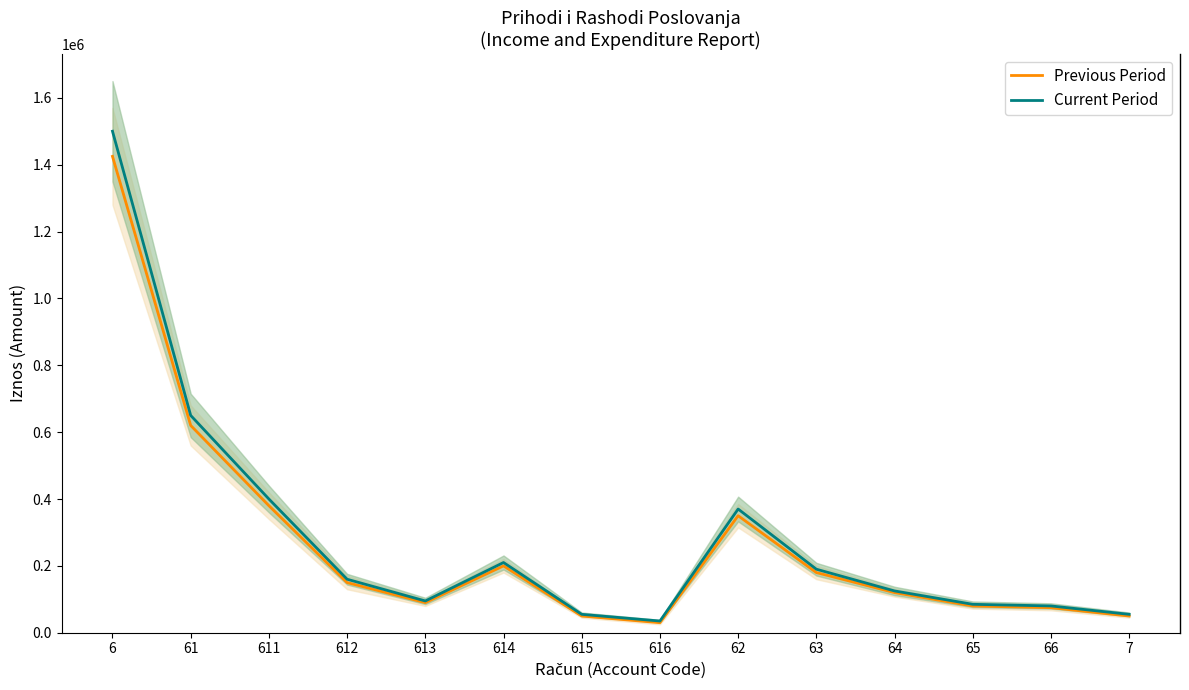

Rank the series at 63 from highest to lowest value.

Current Period, Previous Period